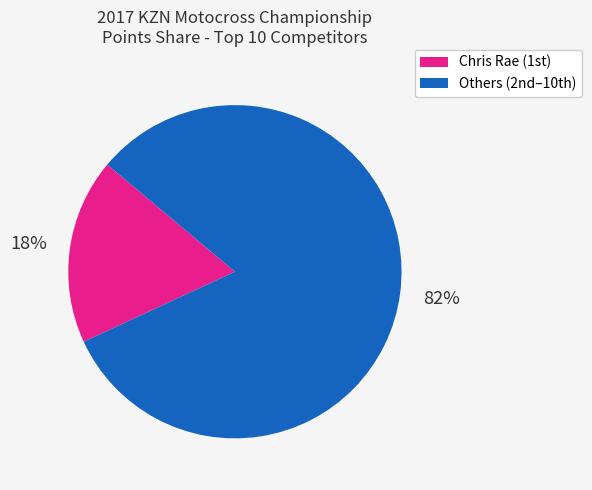

To the nearest percent, what is the difference between the largest and smallest slice percentages?

64%